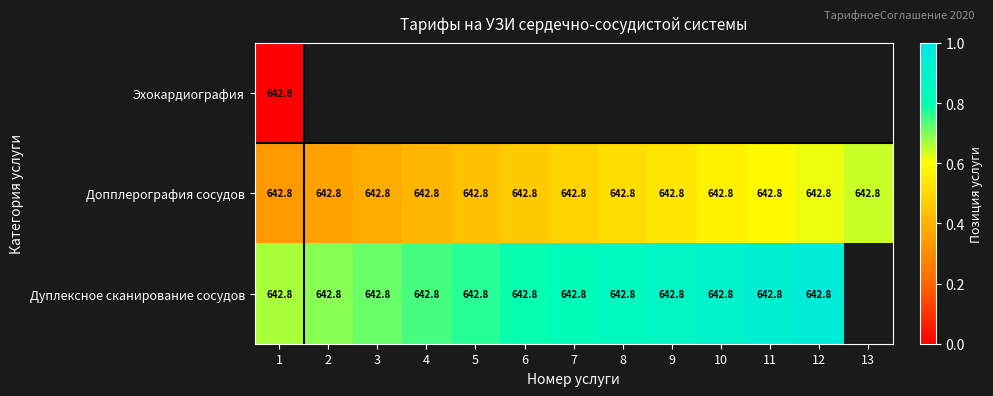

Read the Допплерография сосудов value at 9.

642.8